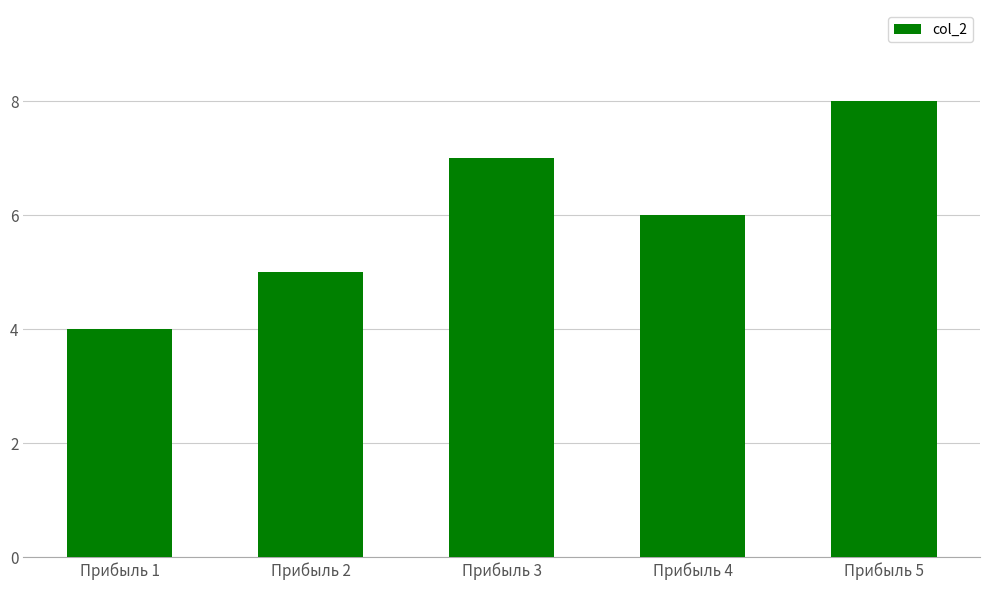

Count the number of data series in this chart.

1